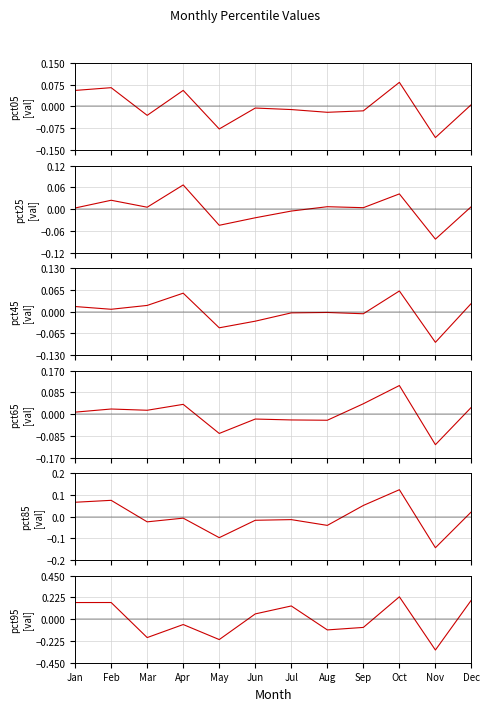

Reading left to right, what are all the values shown in this chart?

pct05: 0.1	0.1	-0.0	0.1	-0.1	-0.0	-0.0	-0.0	-0.0	0.1	-0.1	0.0
pct25: 0.0	0.0	0.0	0.1	-0.0	-0.0	-0.0	0.0	0.0	0.0	-0.1	0.0
pct45: 0.0	0.0	0.0	0.1	-0.0	-0.0	-0.0	-0.0	-0.0	0.1	-0.1	0.0
pct65: 0.0	0.0	0.0	0.0	-0.1	-0.0	-0.0	-0.0	0.0	0.1	-0.1	0.0
pct85: 0.1	0.1	-0.0	-0.0	-0.1	-0.0	-0.0	-0.0	0.1	0.1	-0.1	0.0
pct95: 0.2	0.2	-0.2	-0.1	-0.2	0.1	0.1	-0.1	-0.1	0.2	-0.3	0.2